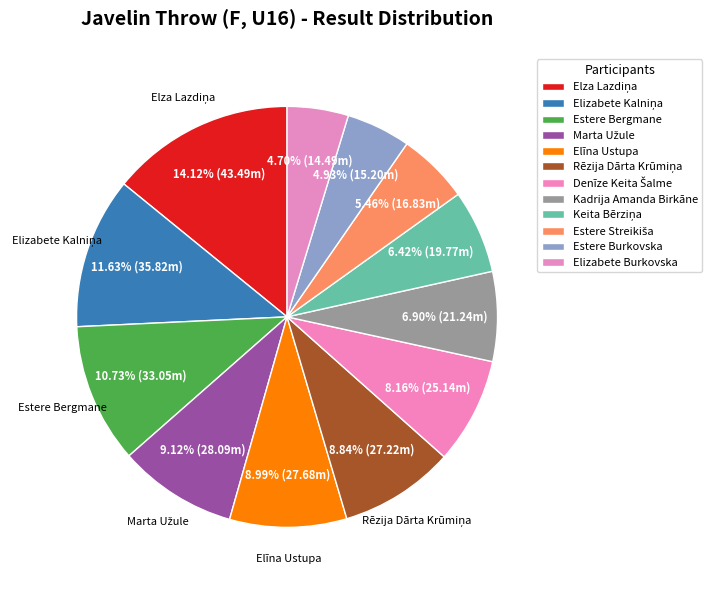

True or false: Elizabete Kalniņa accounts for 2% of the total.

False